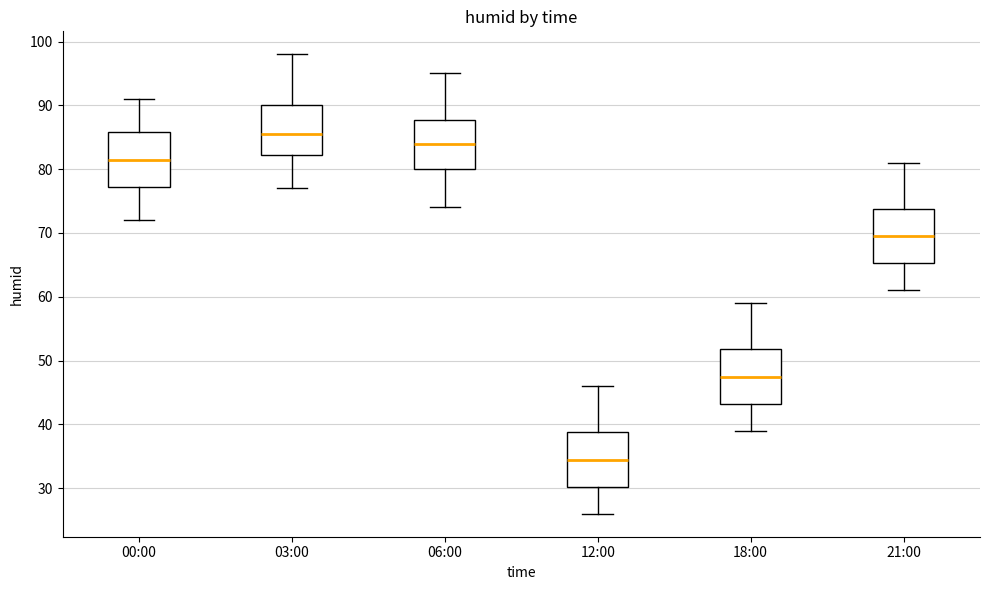

Where does the median line of the box for 12:00 sit on the y-axis? The values are not printed on the chart, so give them approximately, as read against the axis.

35